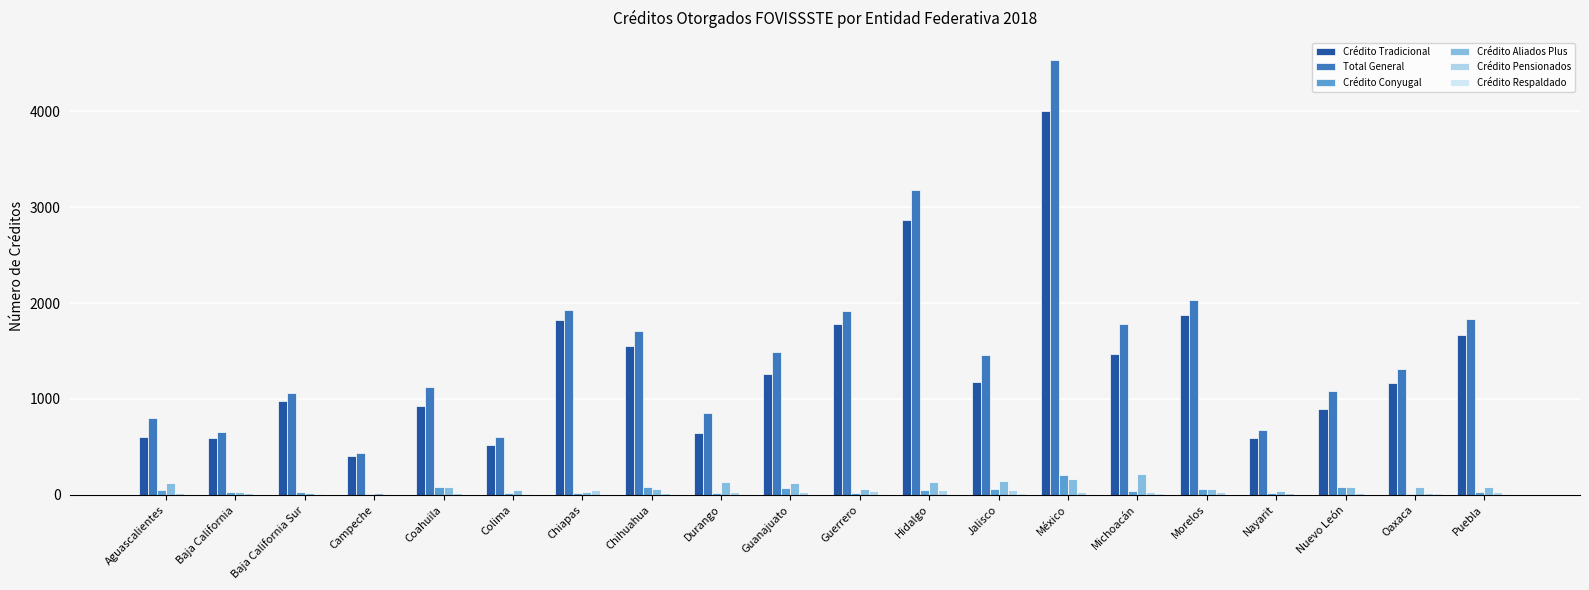

How many groups of bars are there?

20